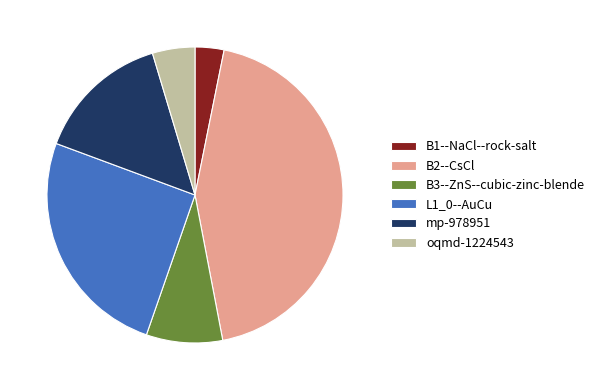

Does B1--NaCl--rock-salt account for over 50% of the chart?

No